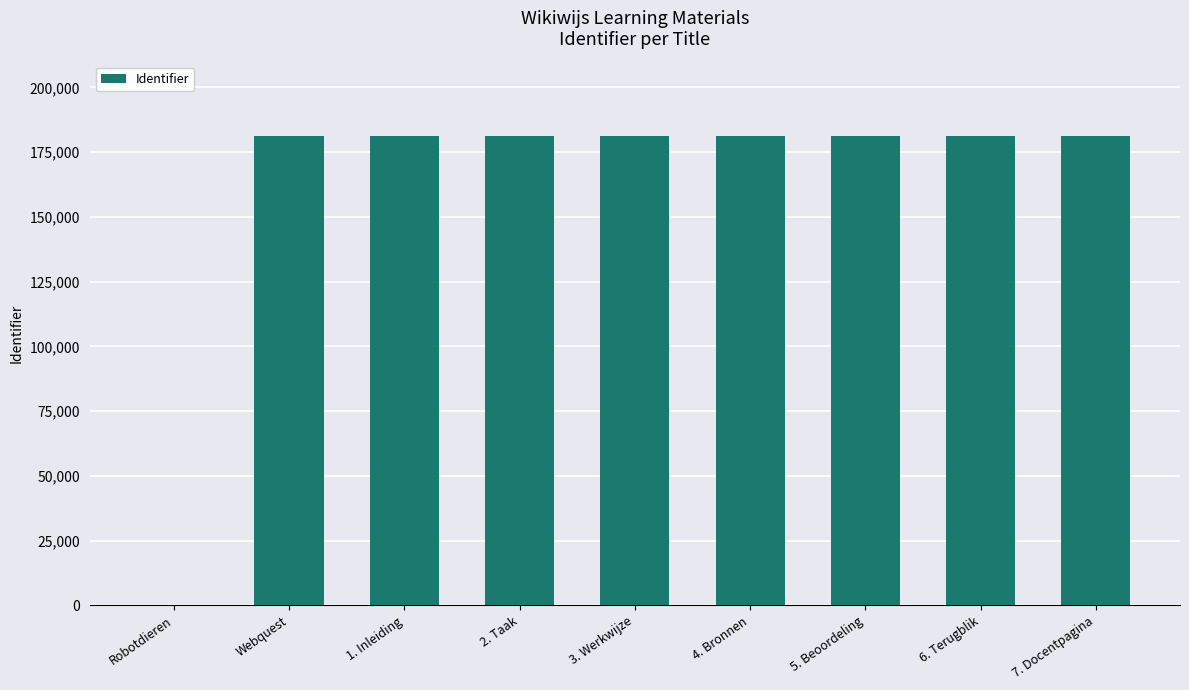

Is it true that the value at 5. Beoordeling is 181187?

True